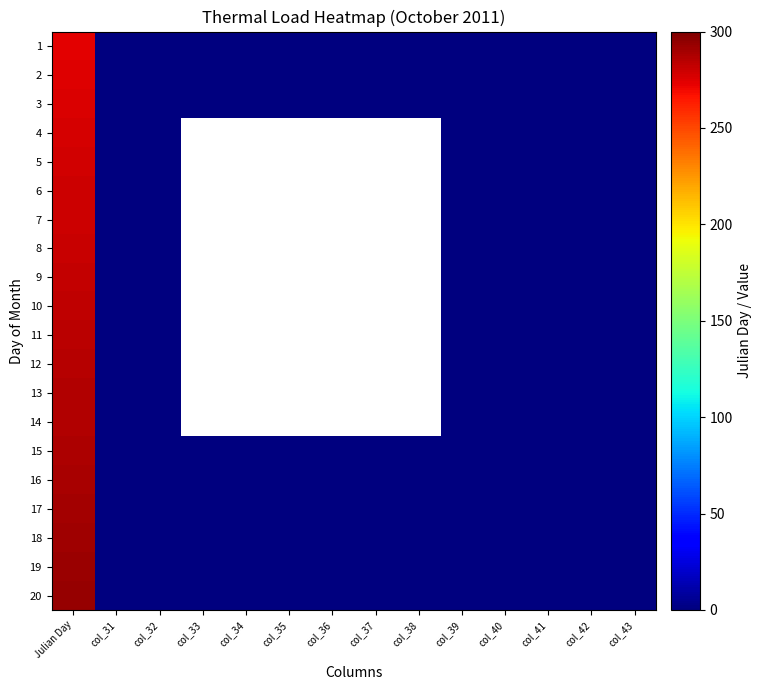

The value of 16 at col_41 is -129.6. True or false?

False